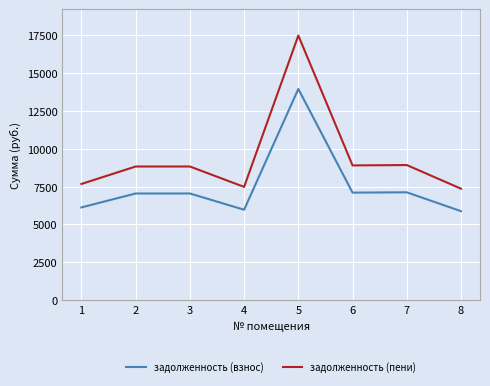

What is the sum of the задолженность (пени) values at 5 and 2?

26321.6